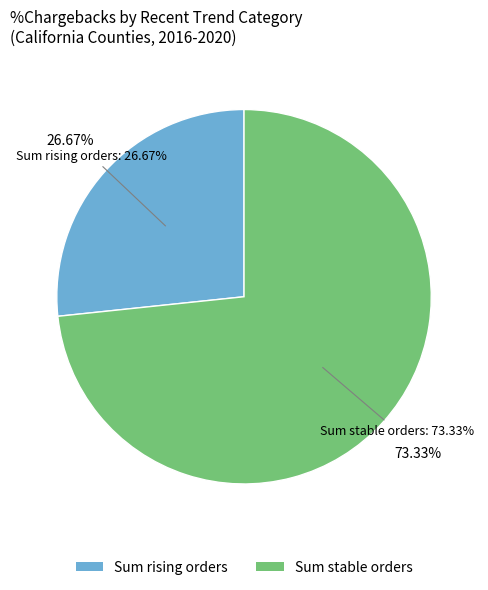

Count the number of slices in the pie.

2